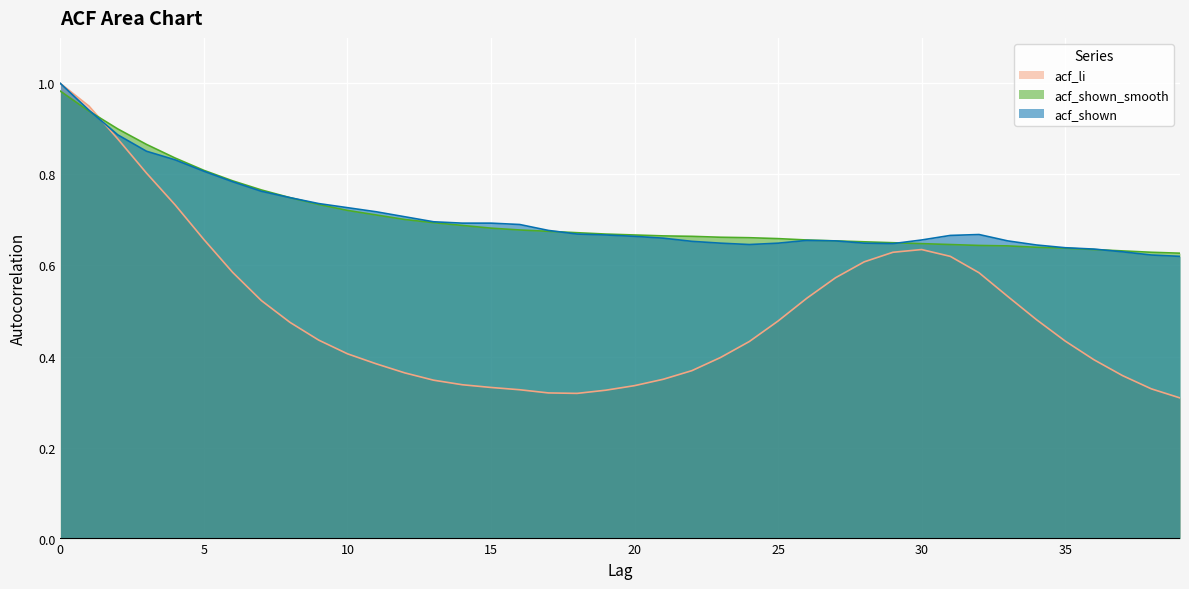

Where is the first local maximum for acf_shown?

26